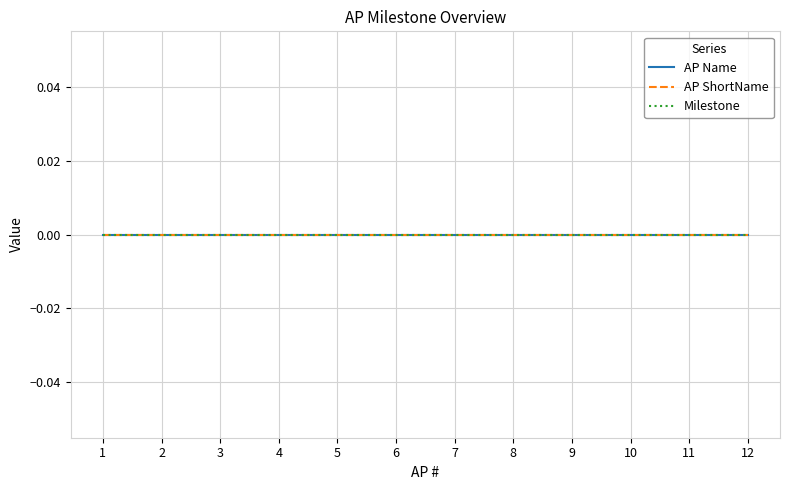

Reading left to right, what are all the values shown in this chart?

AP #: 1=1	2=2	3=3	4=4	5=5	6=6	7=7	8=8	9=9	10=10	11=11	12=12
AP Name: 1=0	2=0	3=0	4=0	5=0	6=0	7=0	8=0	9=0	10=0	11=0	12=0
AP ShortName: 1=0	2=0	3=0	4=0	5=0	6=0	7=0	8=0	9=0	10=0	11=0	12=0
Milestone: 1=0	2=0	3=0	4=0	5=0	6=0	7=0	8=0	9=0	10=0	11=0	12=0